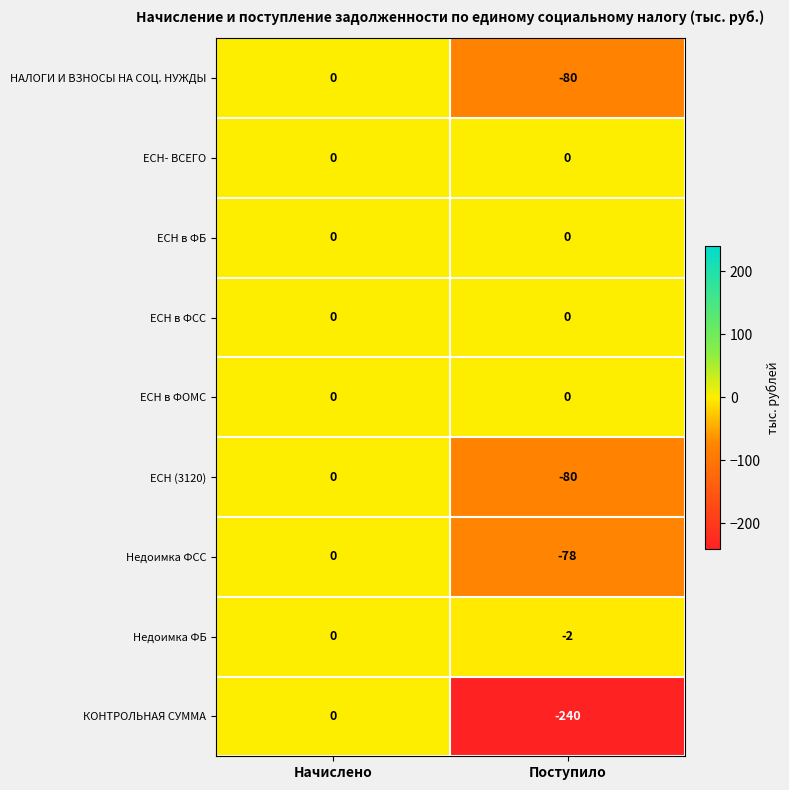

At which category is the sum across all series the highest?

Начислено